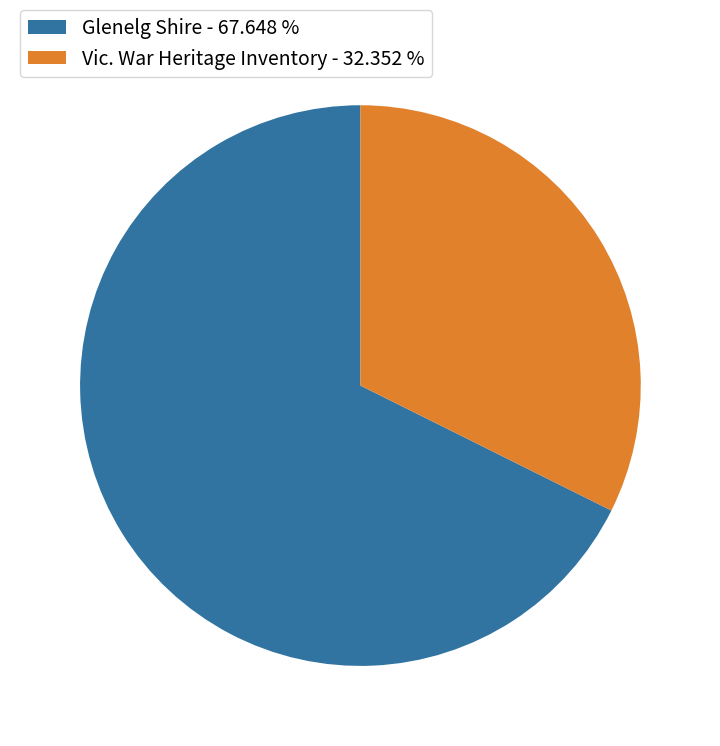

Rank the categories by value from lowest to highest.

Vic. War Heritage Inventory - 32.352 %, Glenelg Shire - 67.648 %